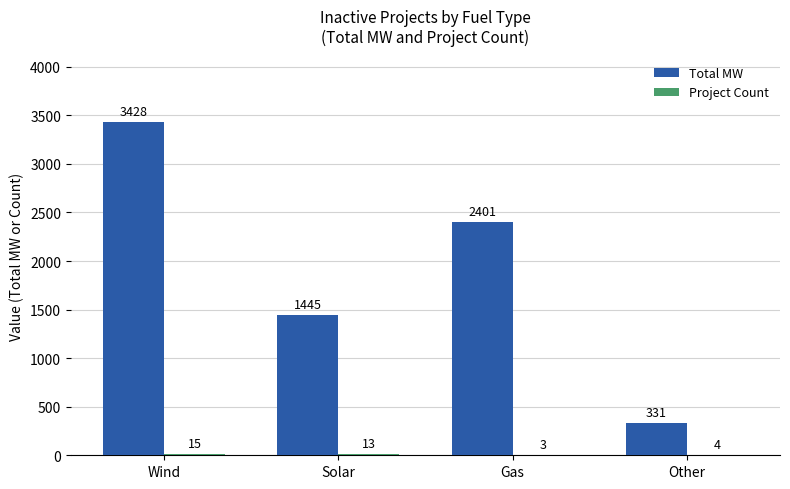

The value of Total MW at Other is 116. True or false?

False